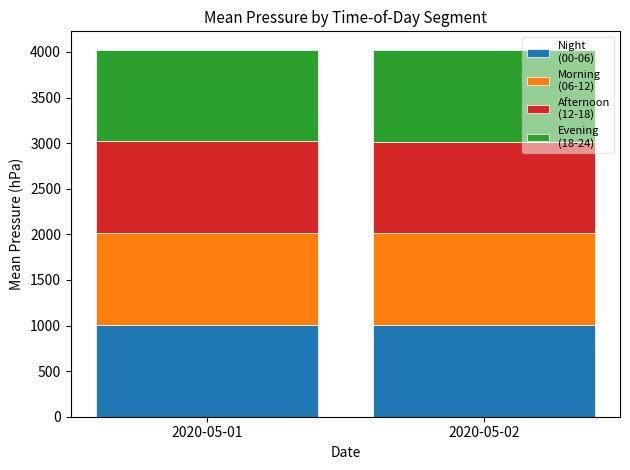

What is the total value across all series at 2020-05-01?

4025.1